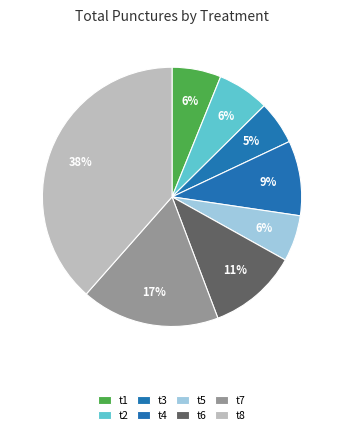

Does t2 account for over 50% of the chart?

No